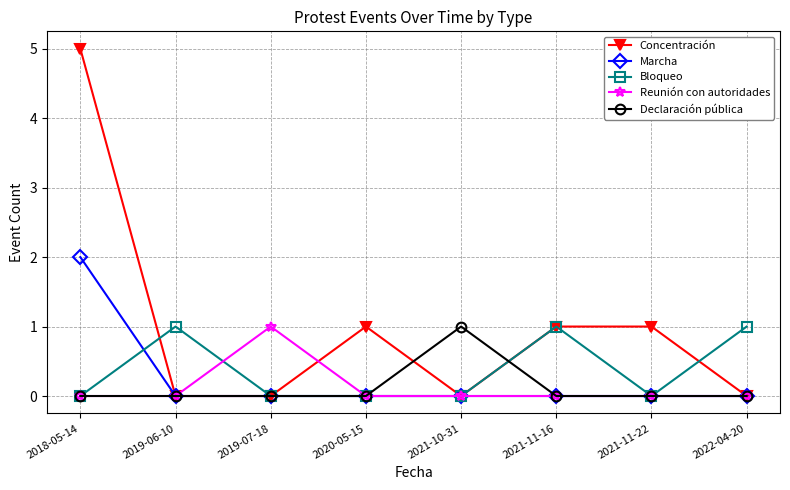

What is the total value across all series at 2021-11-22?

1